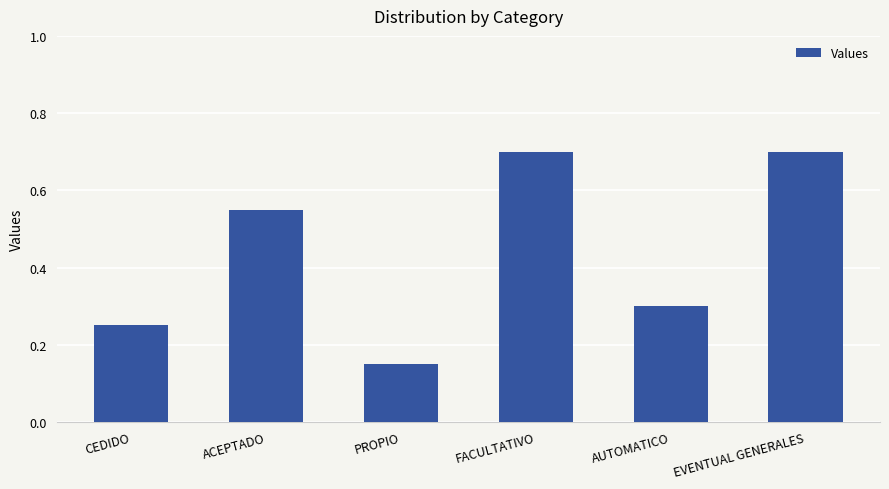

How many bars are there in total?

6